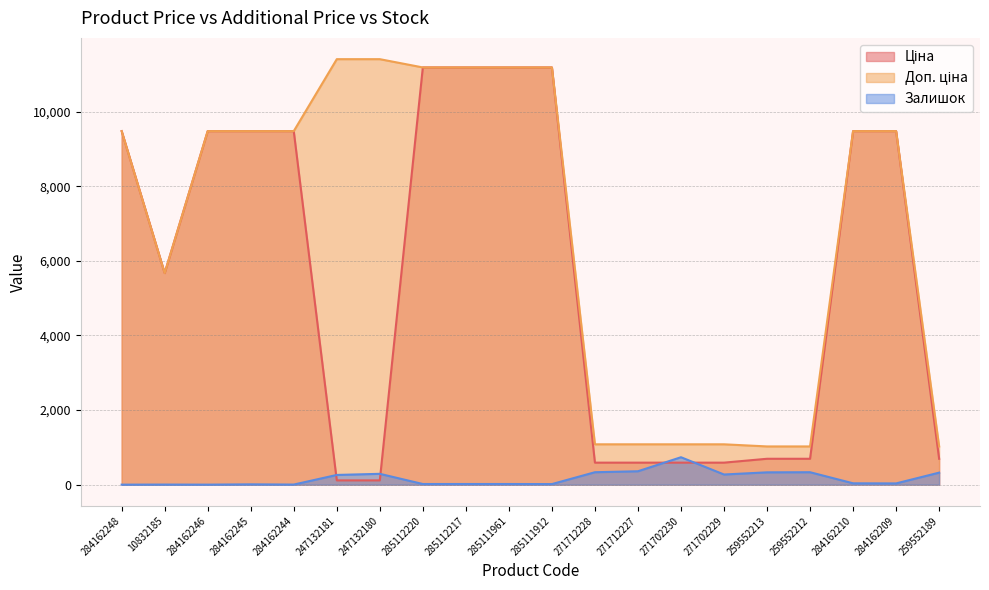

The Ціна series shows 38.8 at 247132181. True or false?

False